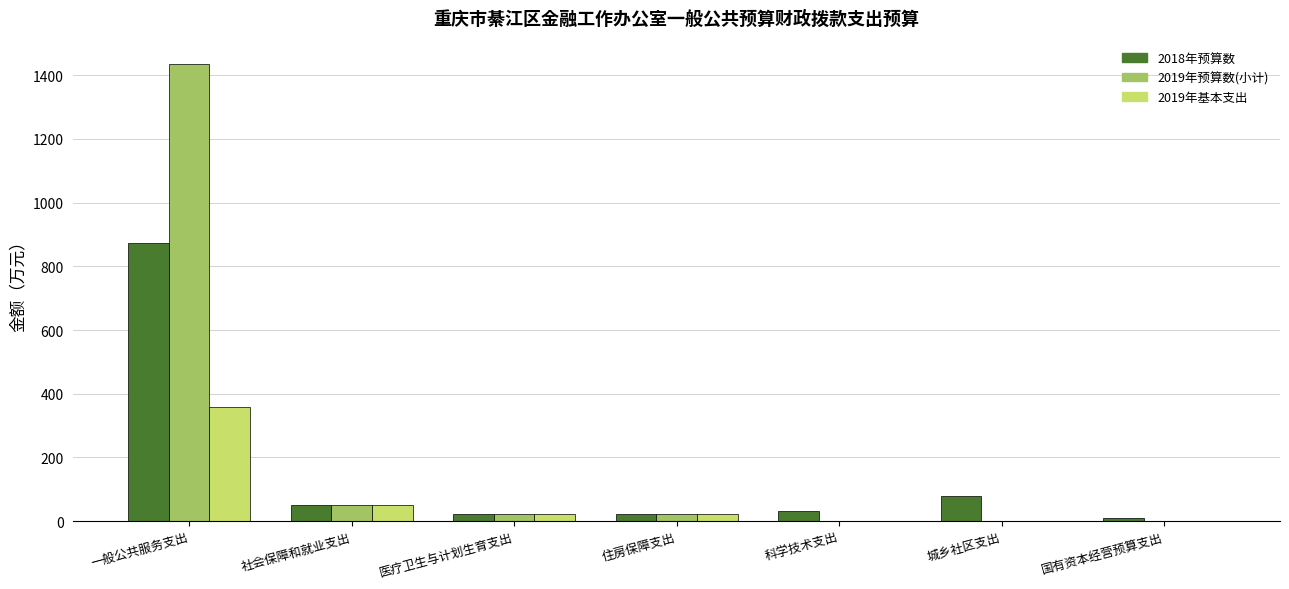

Between 一般公共服务支出 and 城乡社区支出, which series saw the biggest shift?

2019年预算数(小计)